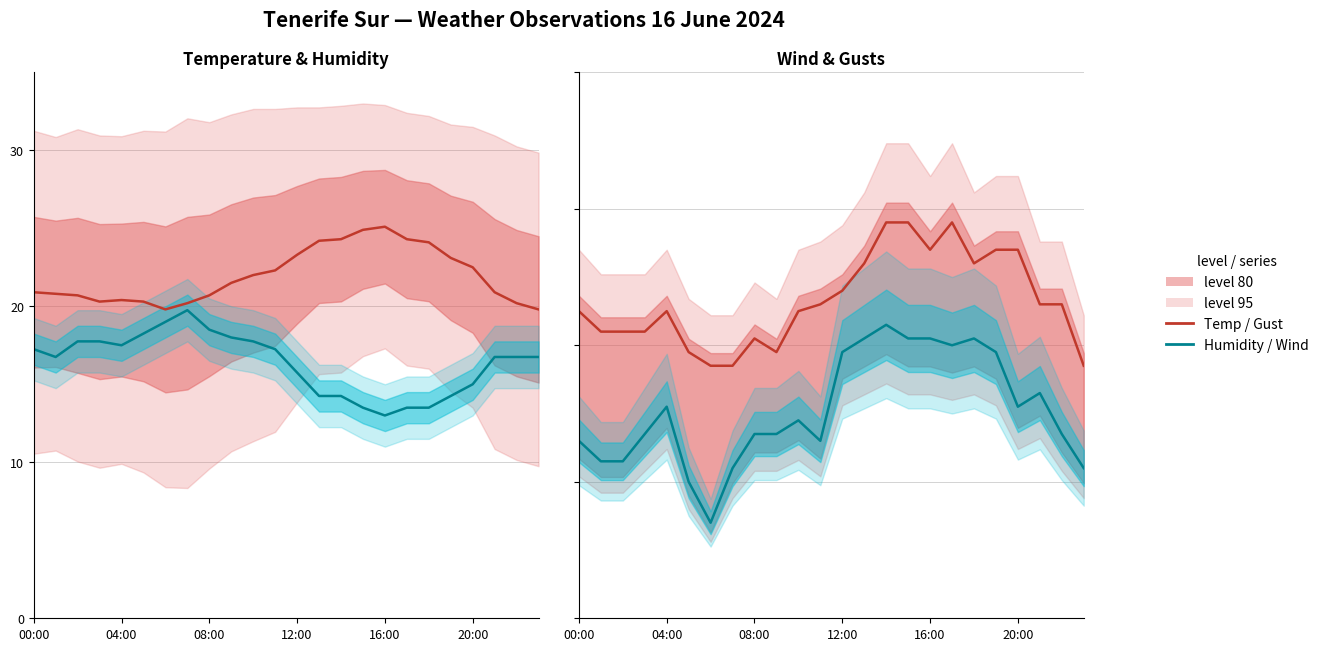

Is the value of Rafale (km/h) at 20:00 greater than the value of Humidité (%)/4 at 08:00?

Yes